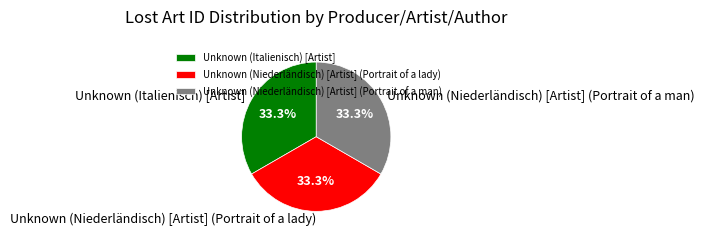

Does Unknown (Niederländisch) [Artist] (Portrait of a lady) represent more than half of the total?

No